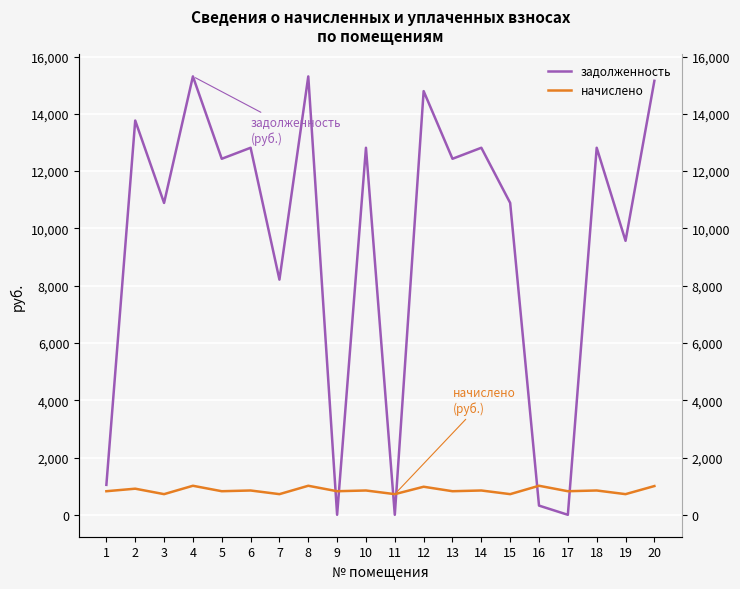

The value of начислено at 18 is 238.6. True or false?

False